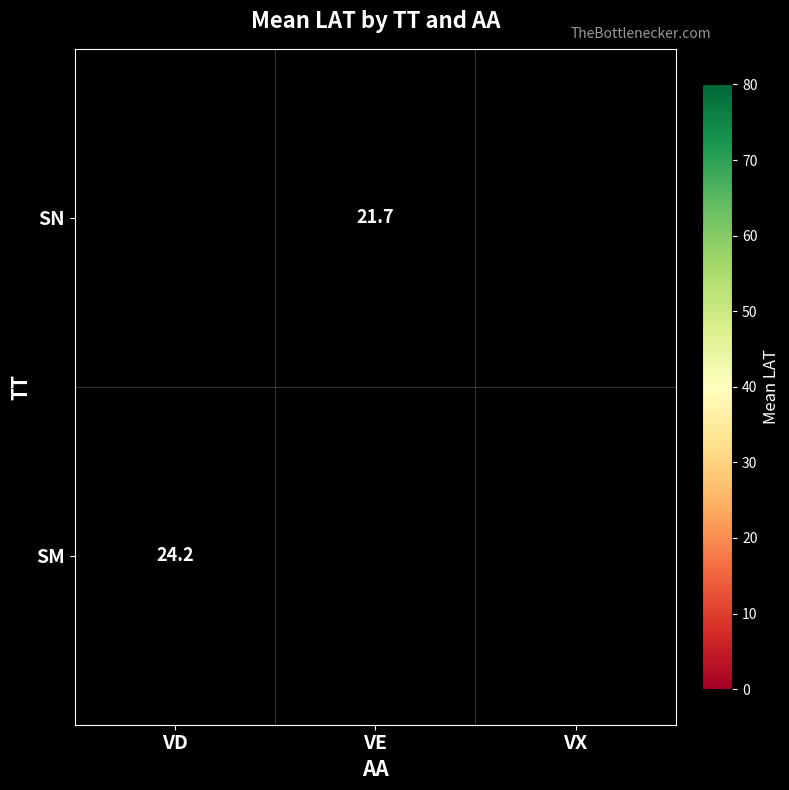

How many series are shown in this chart?

2